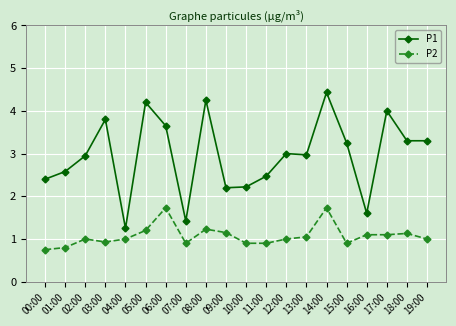

What is the difference between the maximum and minimum values in the P2 series?

1.0